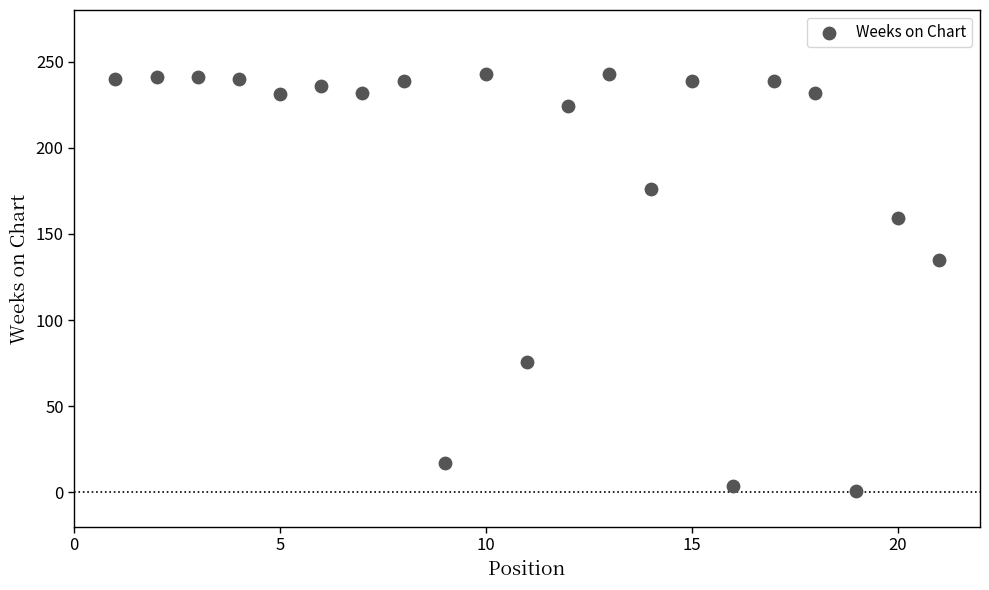

What Y value in the scatter plot is closest to 122?

135